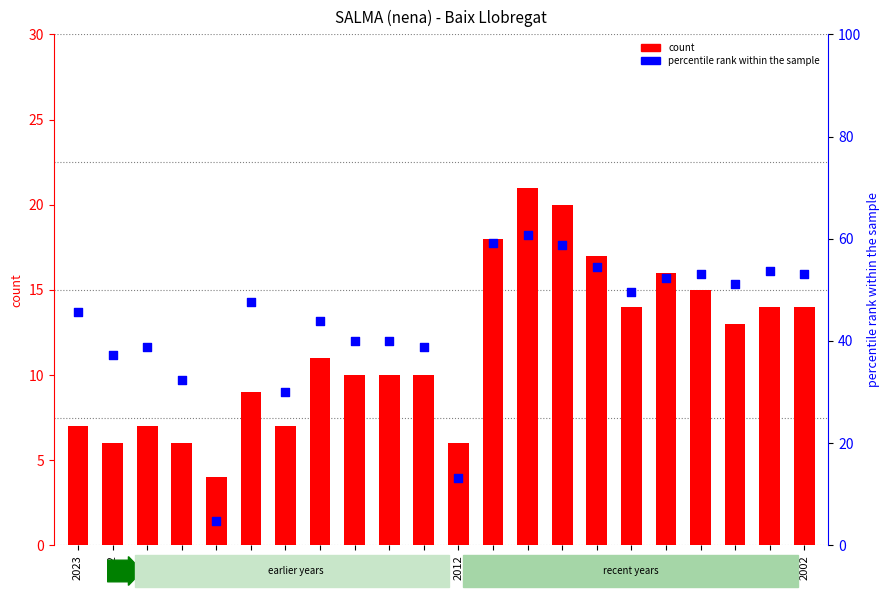

Which series has the largest total across all categories?

percentile rank within the sample